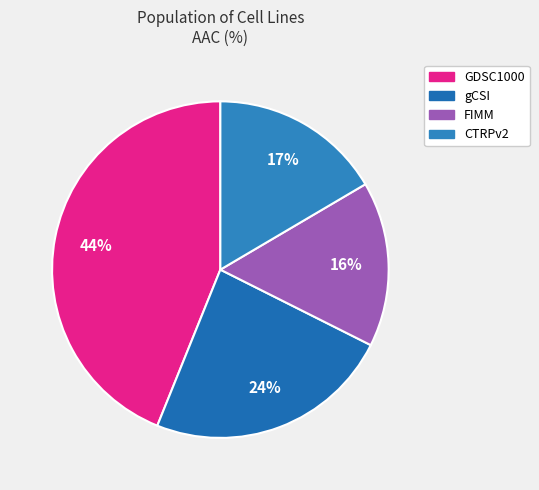

Does gCSI represent more than half of the total?

No